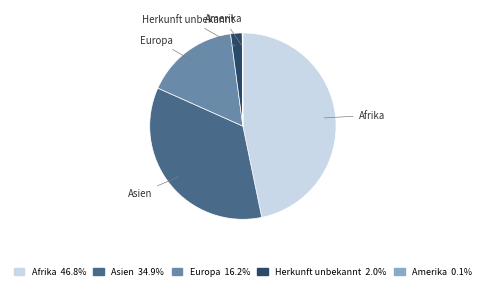

The Herkunft unbekannt slice represents 15% of the pie. True or false?

False